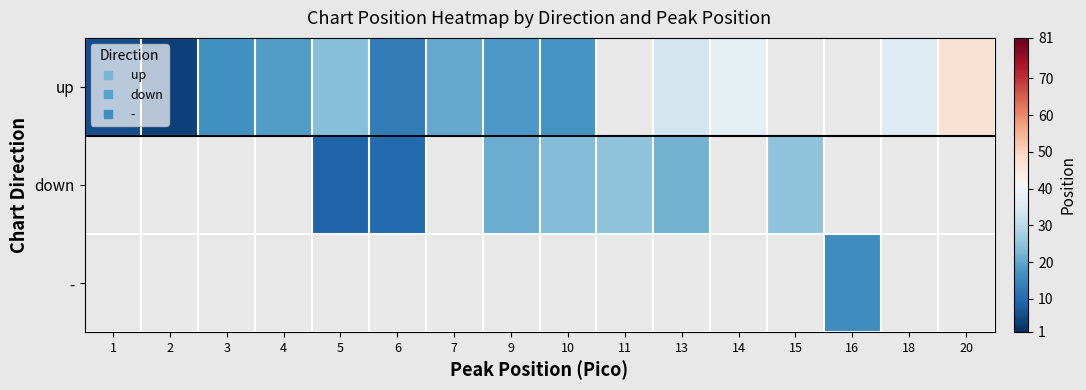

Rank the series by their maximum value, from highest to lowest.

up, down, -